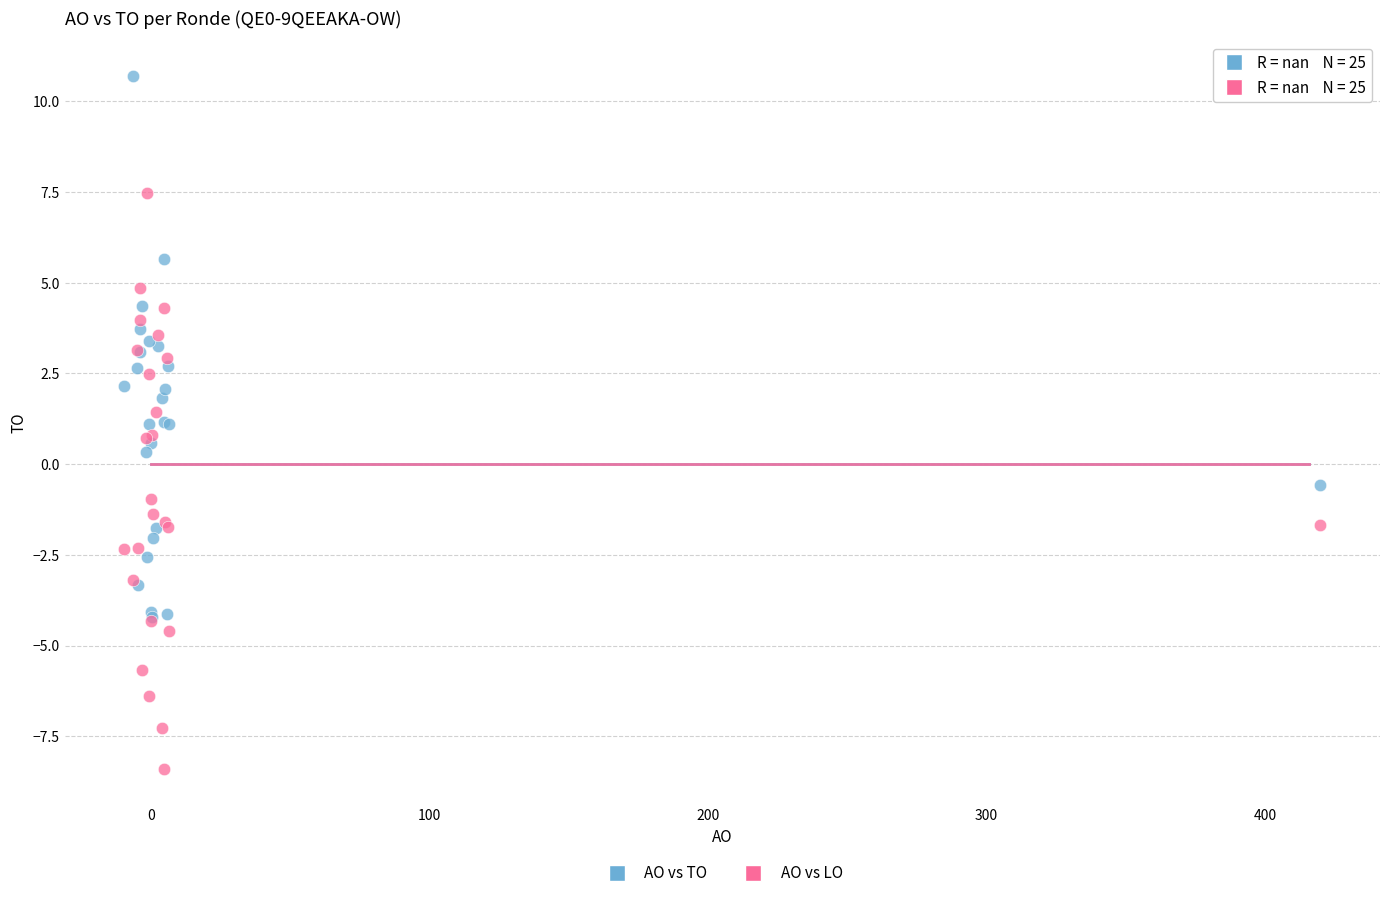

In the AO vs LO series, what Y value is closest to 0?

0.7